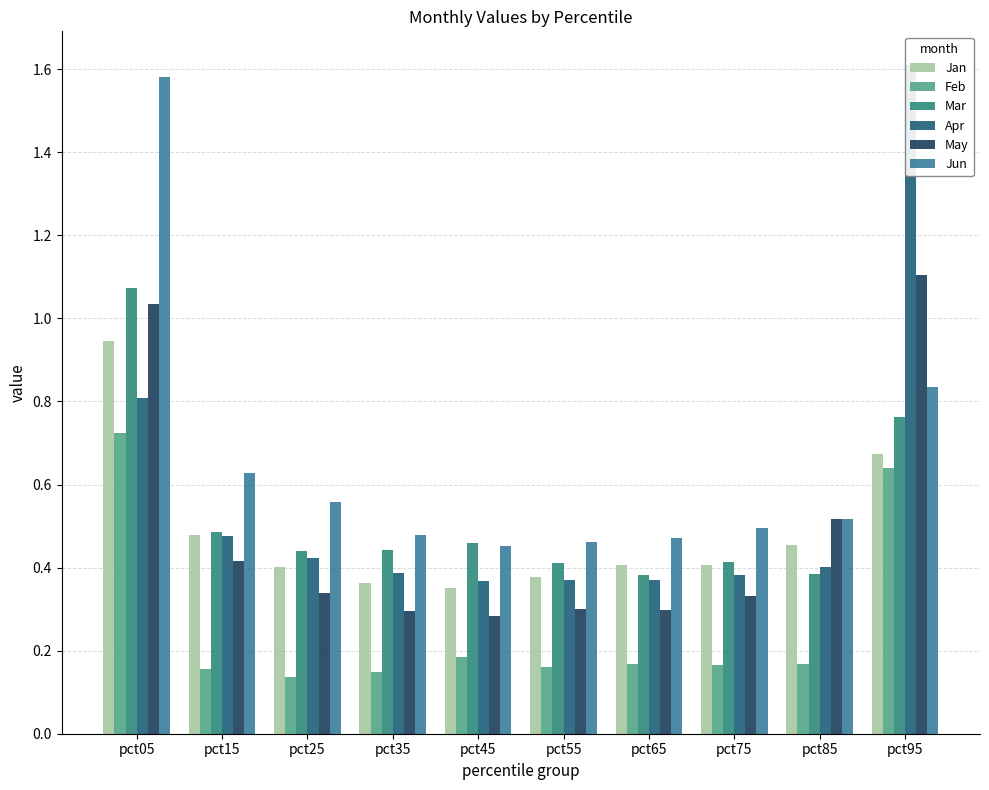

What is the maximum value for Apr?

1.6